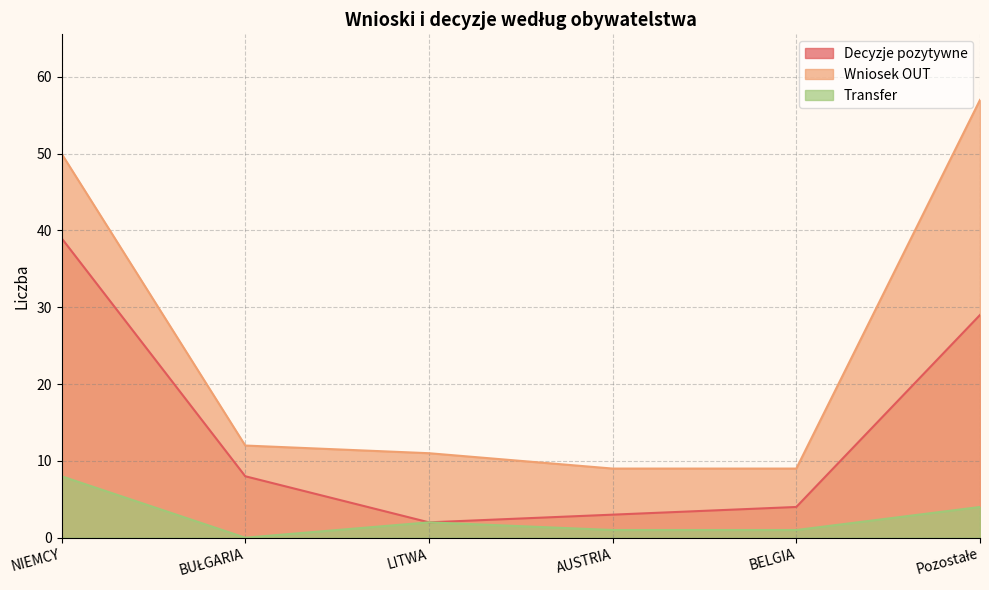

Is it true that Decyzje pozytywne equals 8 at BUŁGARIA?

True